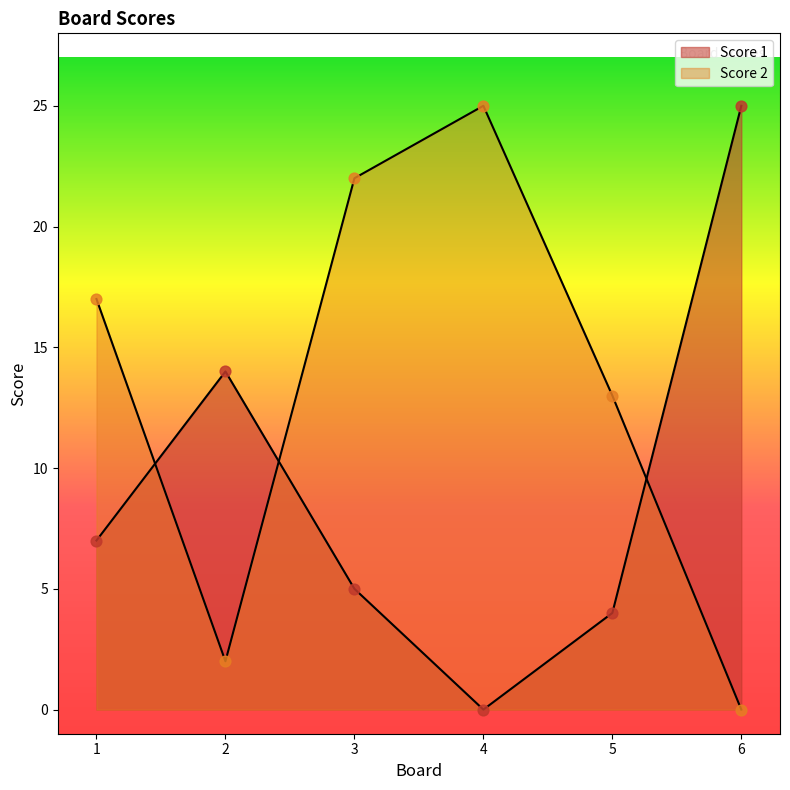

What are all the series names shown in the legend?

Score 1, Score 2